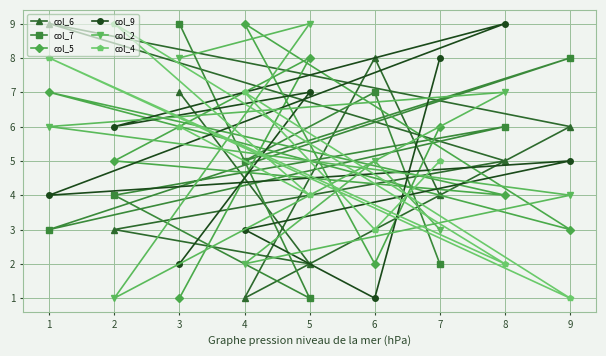

List the labels in order of col_5 value, largest first.

4, 5, 1, 7, 2, 8, 9, 6, 3